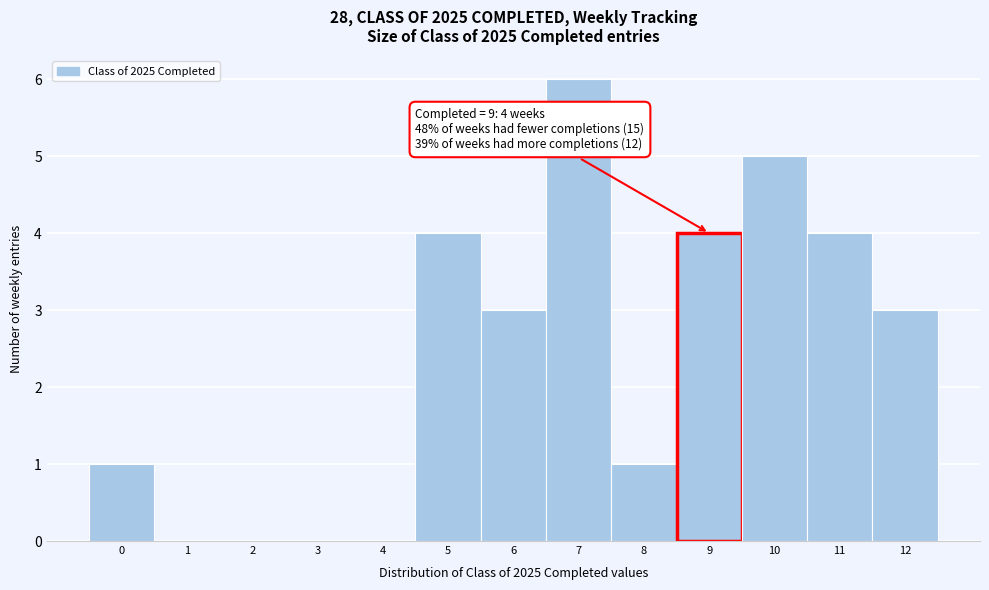

Over which range of the x-axis is the bar tallest?

6.5 to 7.5